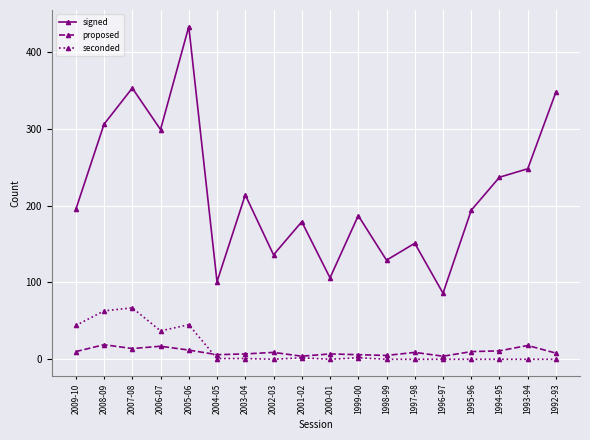

True or false: signed has a value of 348 at 1992-93.

True